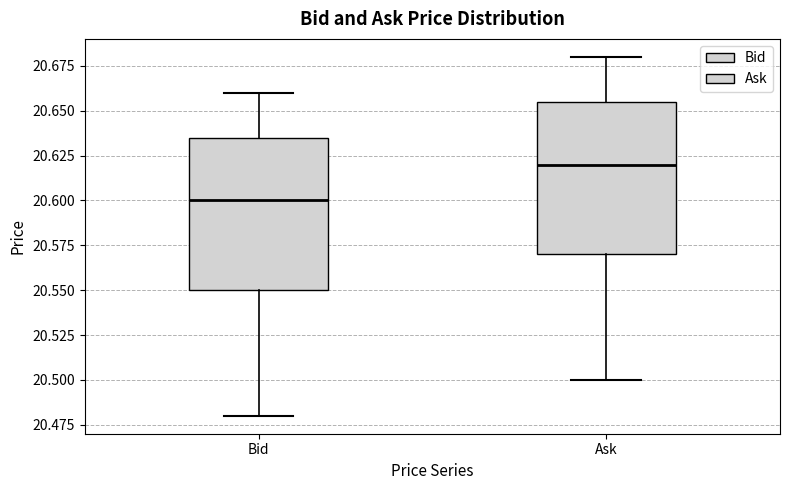

Where does the lower whisker of the box for Ask end on the y-axis? The values are not printed on the chart, so give them approximately, as read against the axis.

20.500